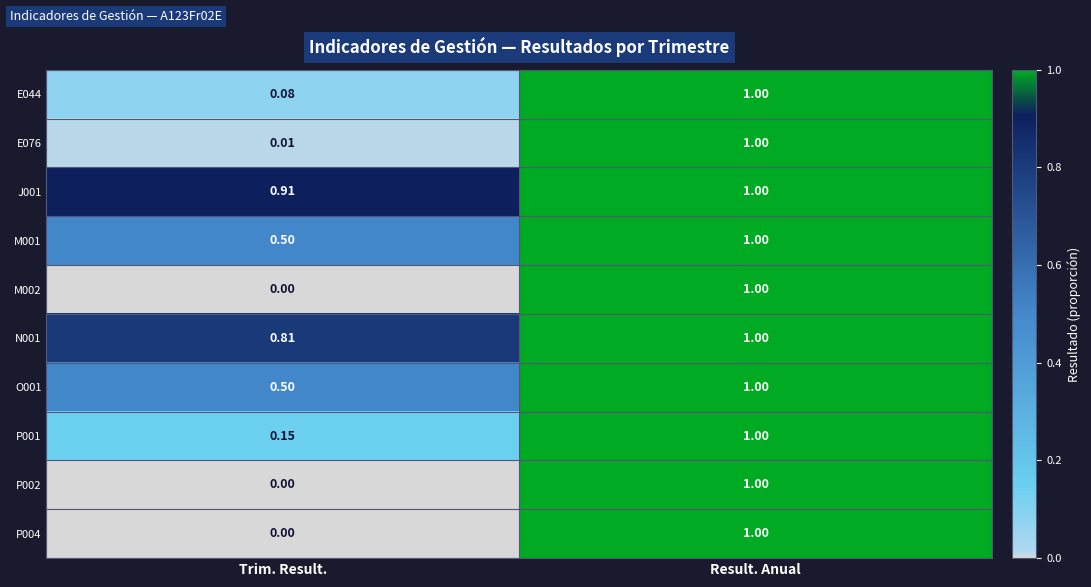

Is the value of N001 at Trim. Result. greater than the value of P002 at Result. Anual?

No